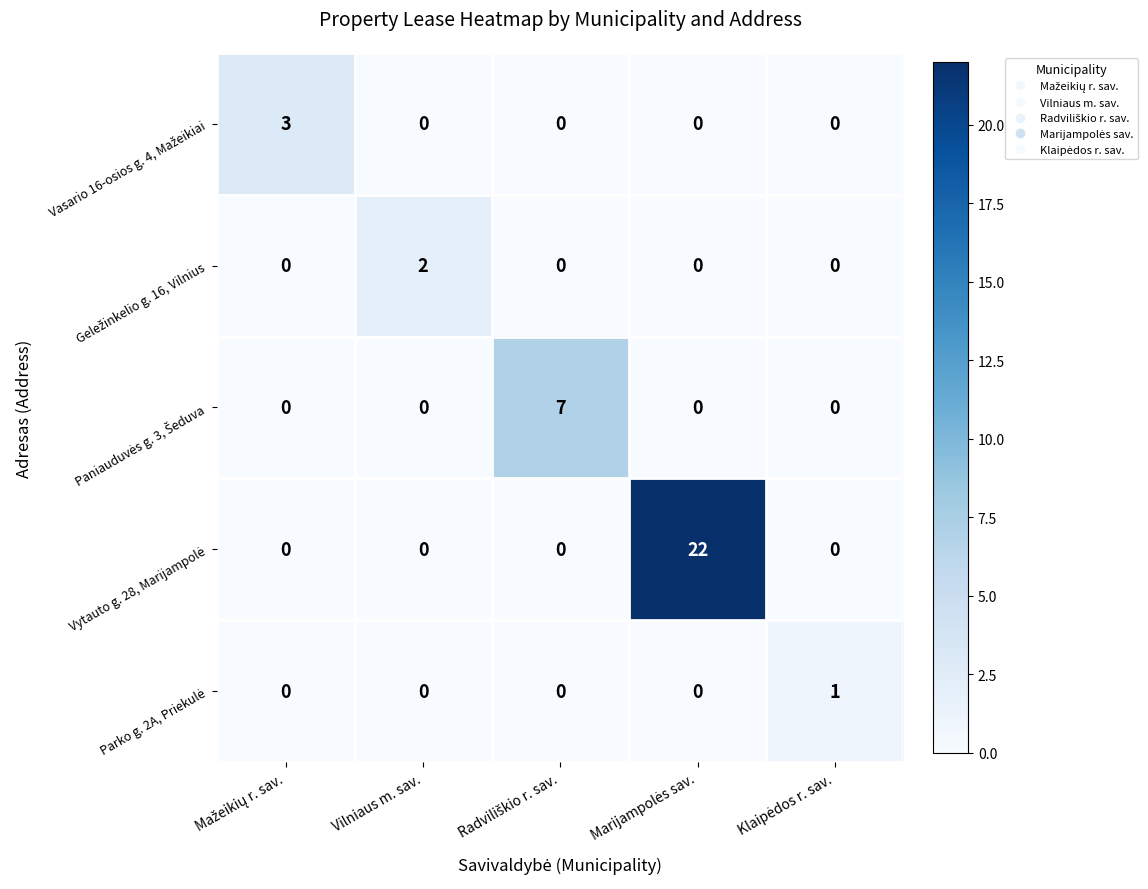

What is the maximum value shown in the chart?

22